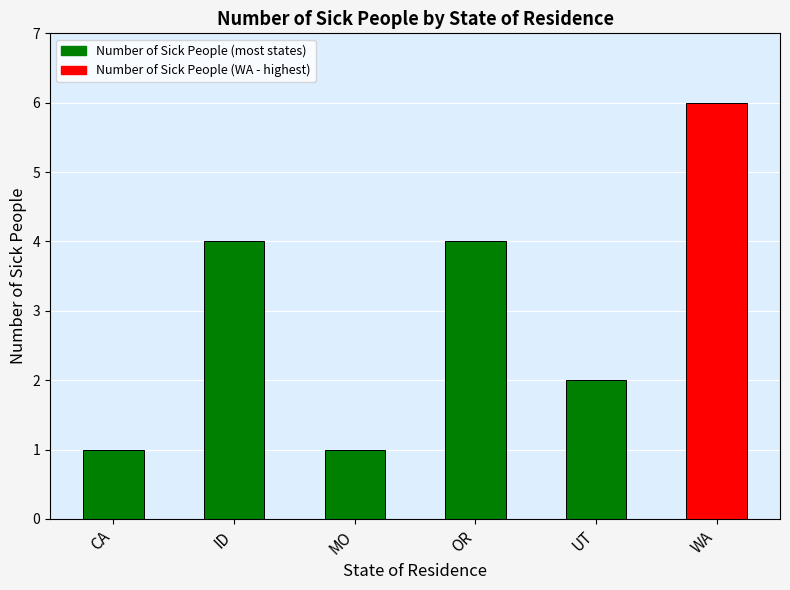

How many bars are there in total?

6